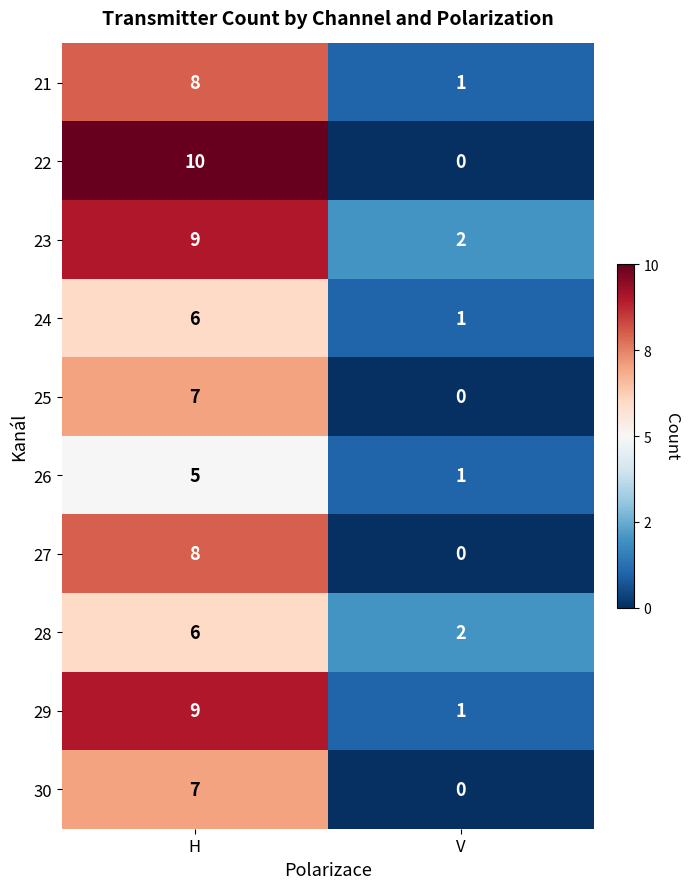

What is the difference between the 30 values at H and V?

7